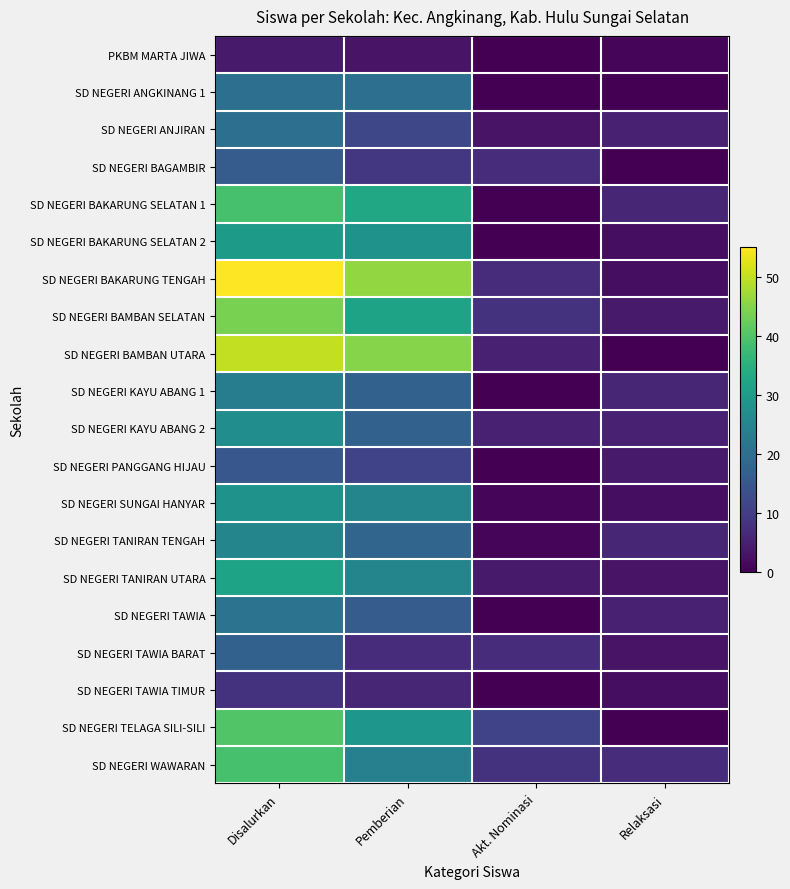

Reading left to right, what are all the values shown in this chart?

PKBM MARTA JIWA: Disalurkan=4	Pemberian=3	Akt. Nominasi=0	Relaksasi=1
SD NEGERI ANGKINANG 1: Disalurkan=20	Pemberian=20	Akt. Nominasi=0	Relaksasi=0
SD NEGERI ANJIRAN: Disalurkan=20	Pemberian=12	Akt. Nominasi=3	Relaksasi=5
SD NEGERI BAGAMBIR: Disalurkan=16	Pemberian=9	Akt. Nominasi=7	Relaksasi=0
SD NEGERI BAKARUNG SELATAN 1: Disalurkan=39	Pemberian=33	Akt. Nominasi=0	Relaksasi=6
SD NEGERI BAKARUNG SELATAN 2: Disalurkan=30	Pemberian=28	Akt. Nominasi=0	Relaksasi=2
SD NEGERI BAKARUNG TENGAH: Disalurkan=55	Pemberian=46	Akt. Nominasi=7	Relaksasi=2
SD NEGERI BAMBAN SELATAN: Disalurkan=44	Pemberian=32	Akt. Nominasi=8	Relaksasi=4
SD NEGERI BAMBAN UTARA: Disalurkan=50	Pemberian=45	Akt. Nominasi=5	Relaksasi=0
SD NEGERI KAYU ABANG 1: Disalurkan=23	Pemberian=17	Akt. Nominasi=0	Relaksasi=6
SD NEGERI KAYU ABANG 2: Disalurkan=27	Pemberian=17	Akt. Nominasi=5	Relaksasi=5
SD NEGERI PANGGANG HIJAU: Disalurkan=15	Pemberian=11	Akt. Nominasi=0	Relaksasi=4
SD NEGERI SUNGAI HANYAR: Disalurkan=28	Pemberian=25	Akt. Nominasi=1	Relaksasi=2
SD NEGERI TANIRAN TENGAH: Disalurkan=25	Pemberian=18	Akt. Nominasi=1	Relaksasi=6
SD NEGERI TANIRAN UTARA: Disalurkan=32	Pemberian=25	Akt. Nominasi=4	Relaksasi=3
SD NEGERI TAWIA: Disalurkan=21	Pemberian=16	Akt. Nominasi=0	Relaksasi=5
SD NEGERI TAWIA BARAT: Disalurkan=17	Pemberian=7	Akt. Nominasi=7	Relaksasi=3
SD NEGERI TAWIA TIMUR: Disalurkan=8	Pemberian=6	Akt. Nominasi=0	Relaksasi=2
SD NEGERI TELAGA SILI-SILI: Disalurkan=40	Pemberian=29	Akt. Nominasi=11	Relaksasi=0
SD NEGERI WAWARAN: Disalurkan=39	Pemberian=24	Akt. Nominasi=8	Relaksasi=7